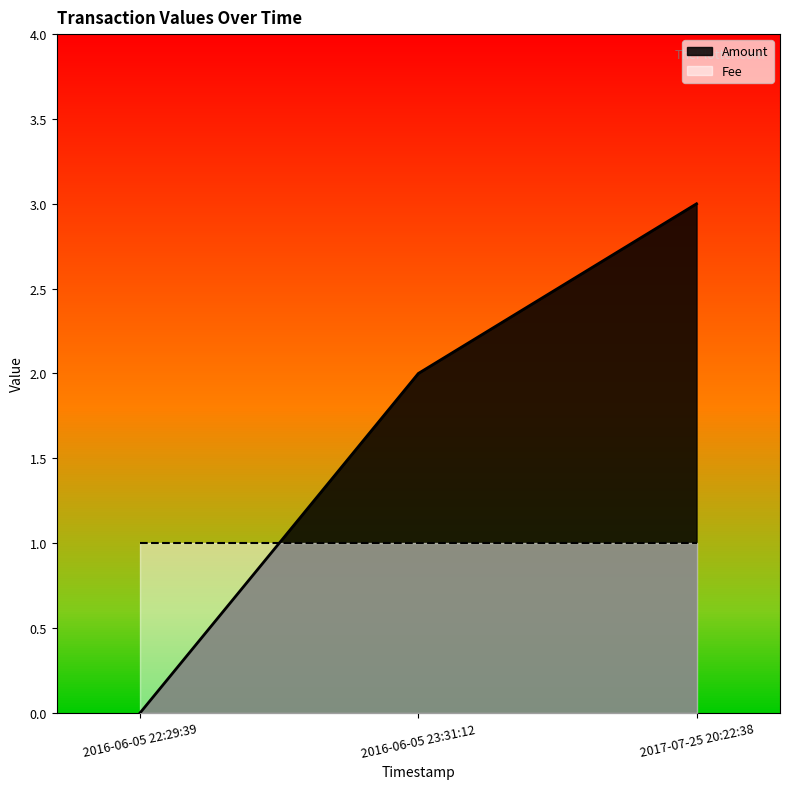

Is the value of Amount at 2016-06-05 23:31:12 greater than the value of Fee at 2016-06-05 23:31:12?

Yes